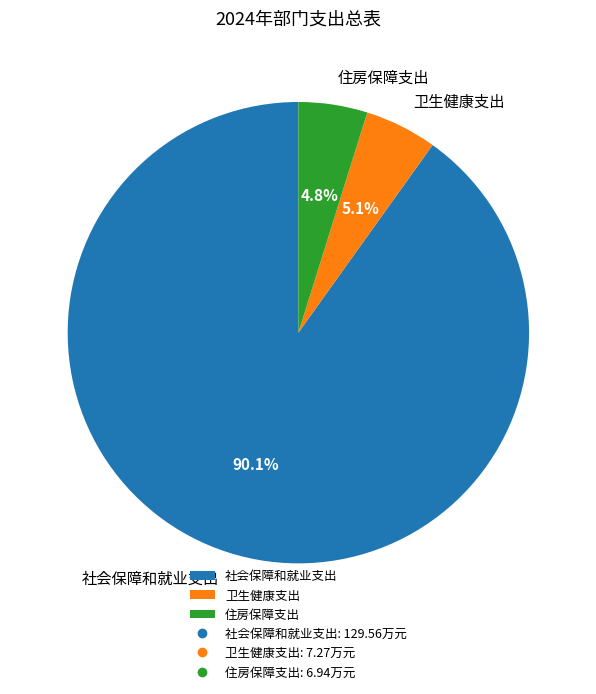

Which category accounts for the majority?

社会保障和就业支出